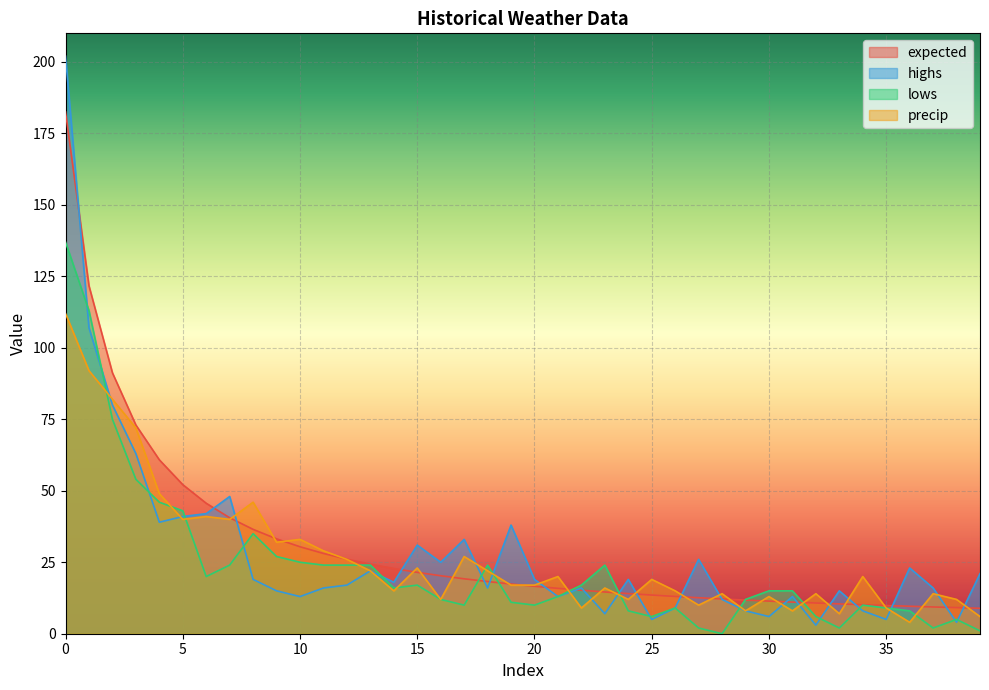

The highs series shows 26.0 at 27. True or false?

True